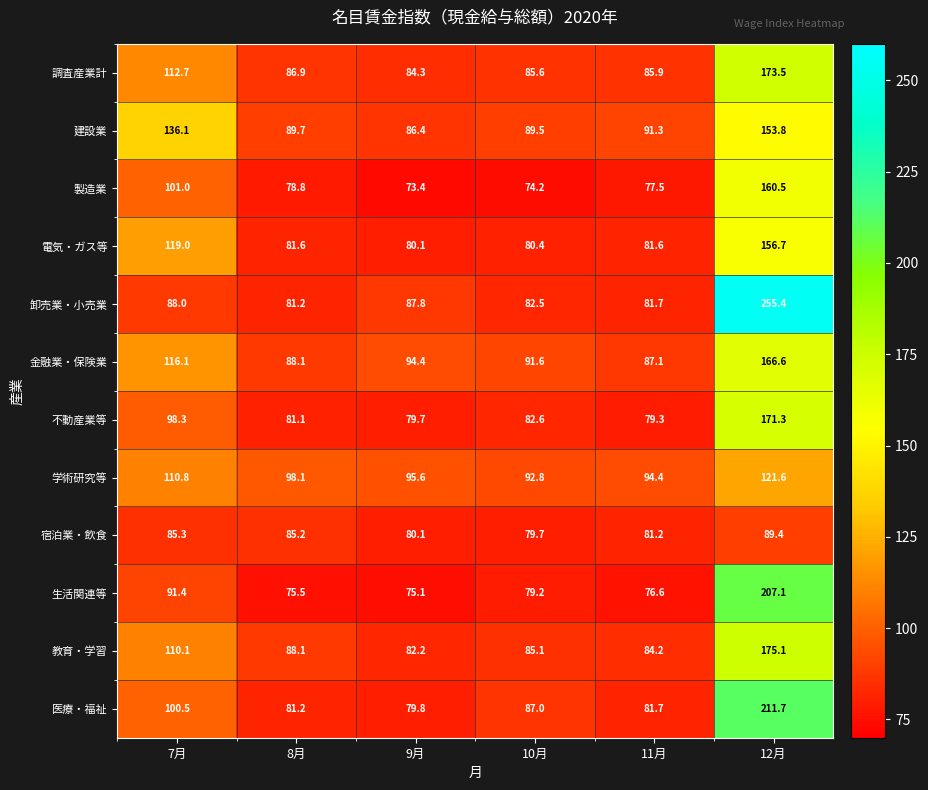

What is the minimum value shown in the chart?

73.4